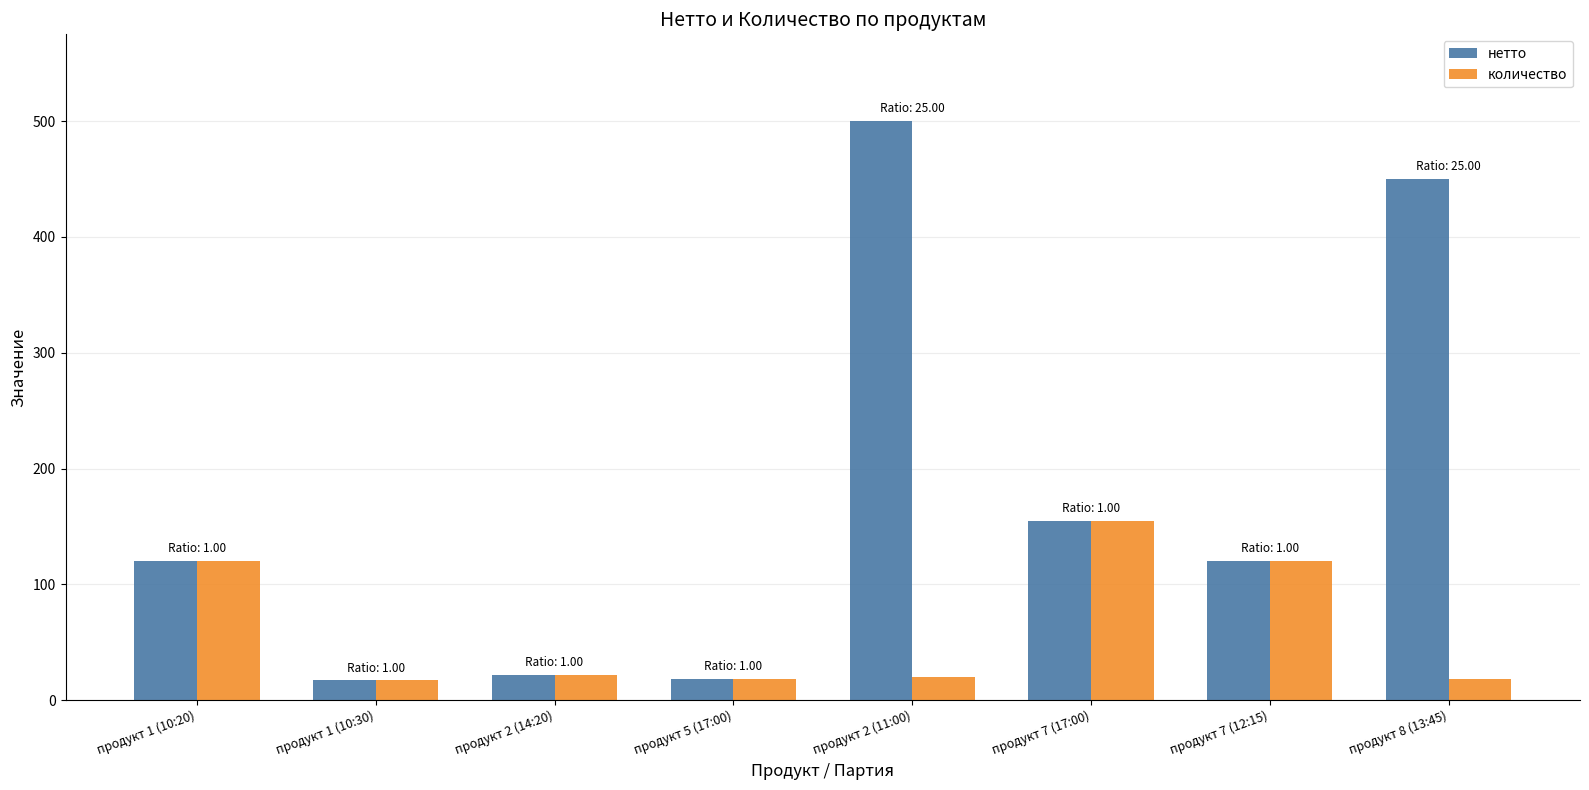

What are all the series names shown in the legend?

нетто, количество